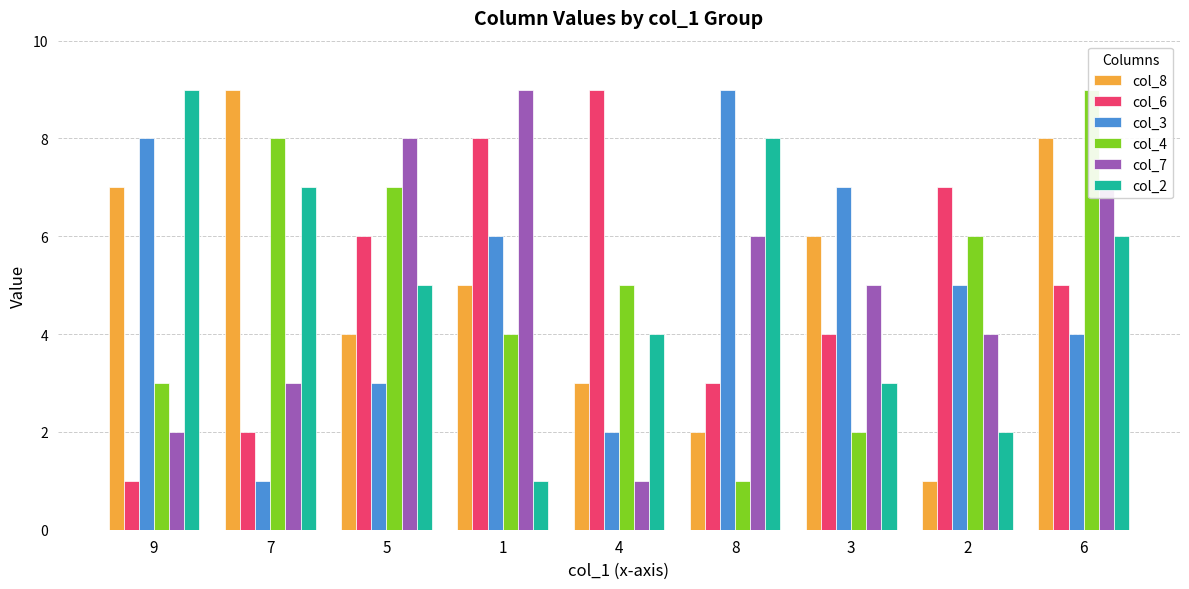

At which label does col_2 first exceed 5?

9